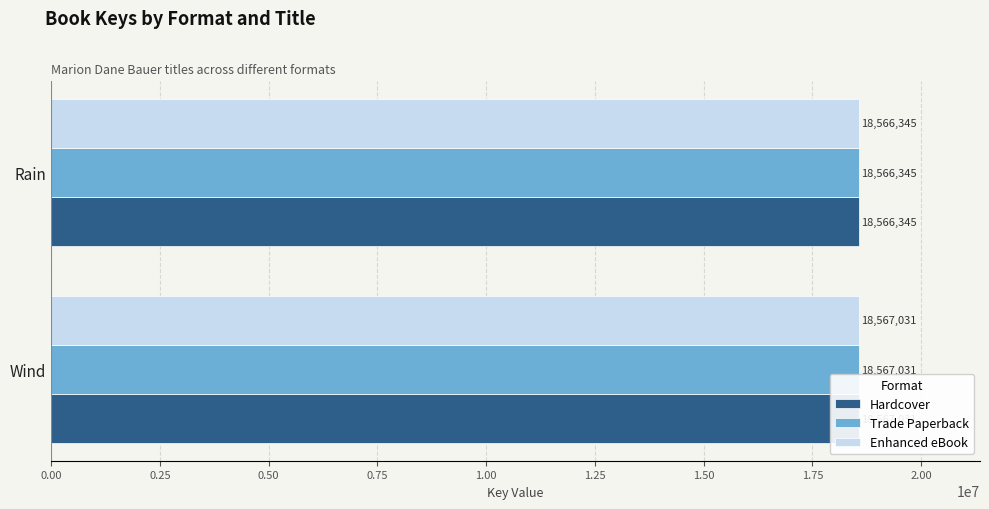

What is the approximate value of Hardcover at 0.00?

18567031